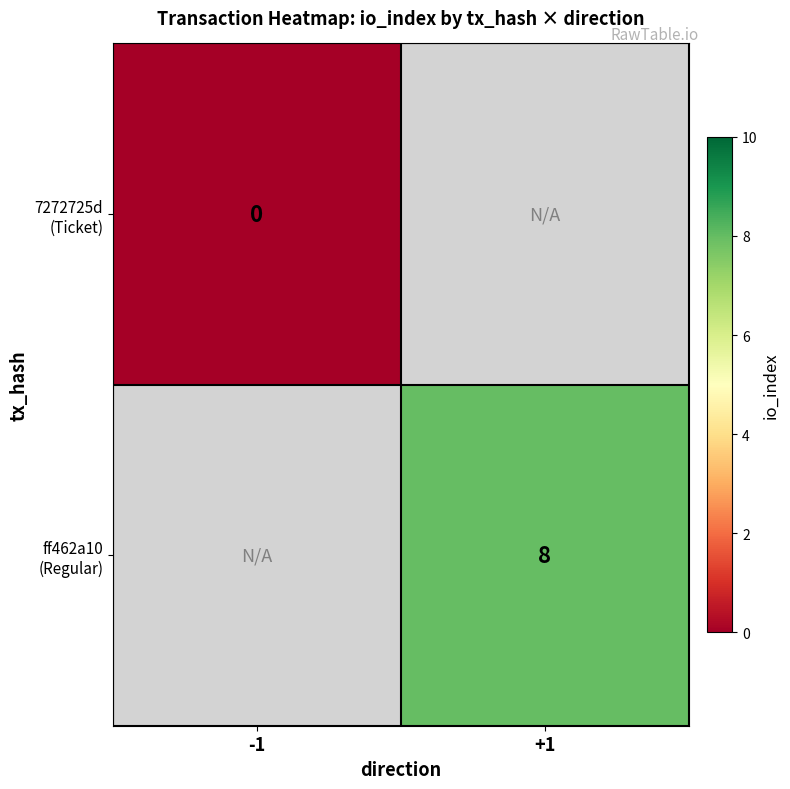

Is it true that ff462a10 (Regular) equals 1.9 at +1?

False